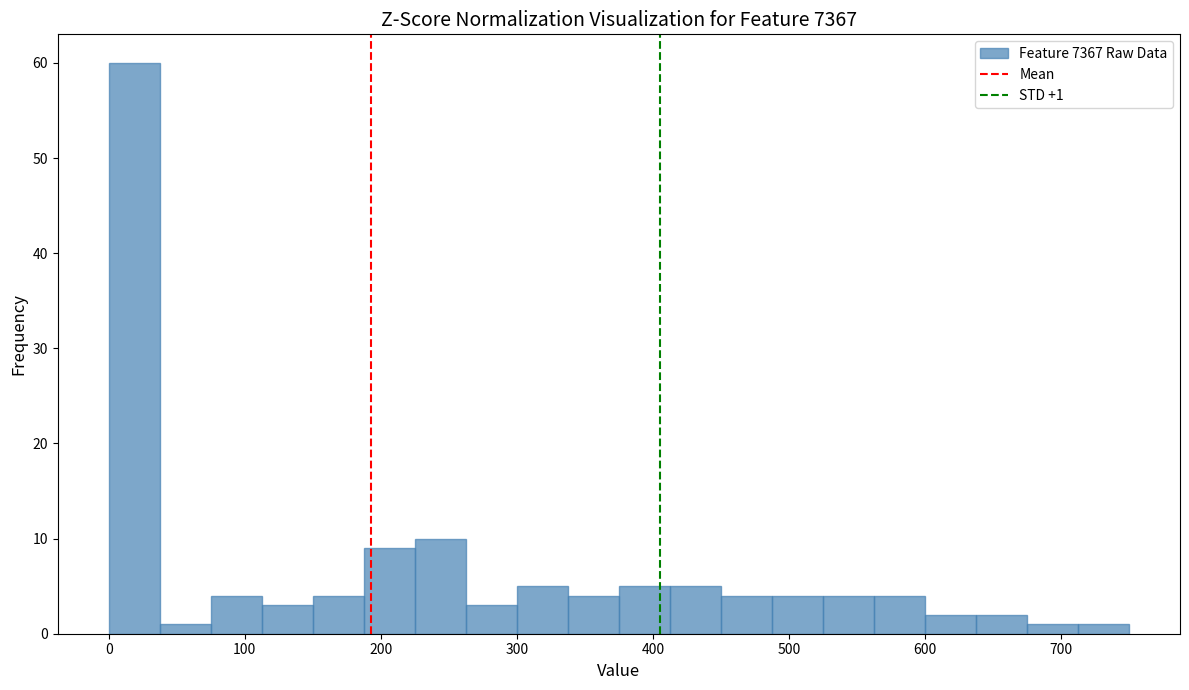

Around what value on the x-axis is the tallest bar? Give the approximate position of its centre, as read against the axis.

20